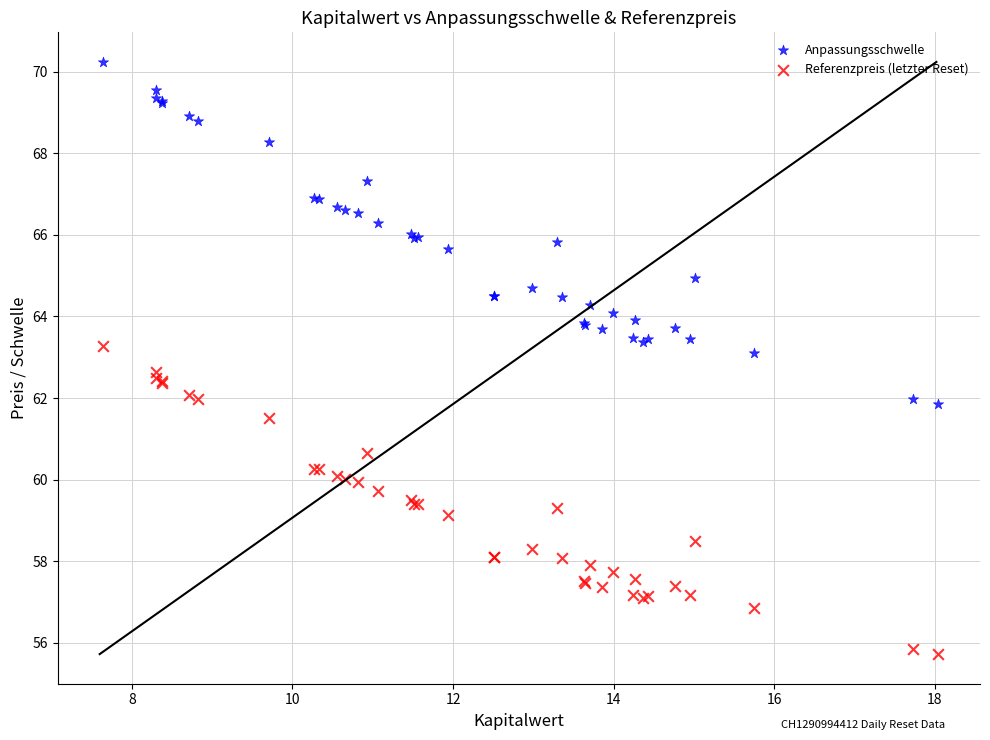

Which series has the largest Y range (max minus min)?

Anpassungsschwelle